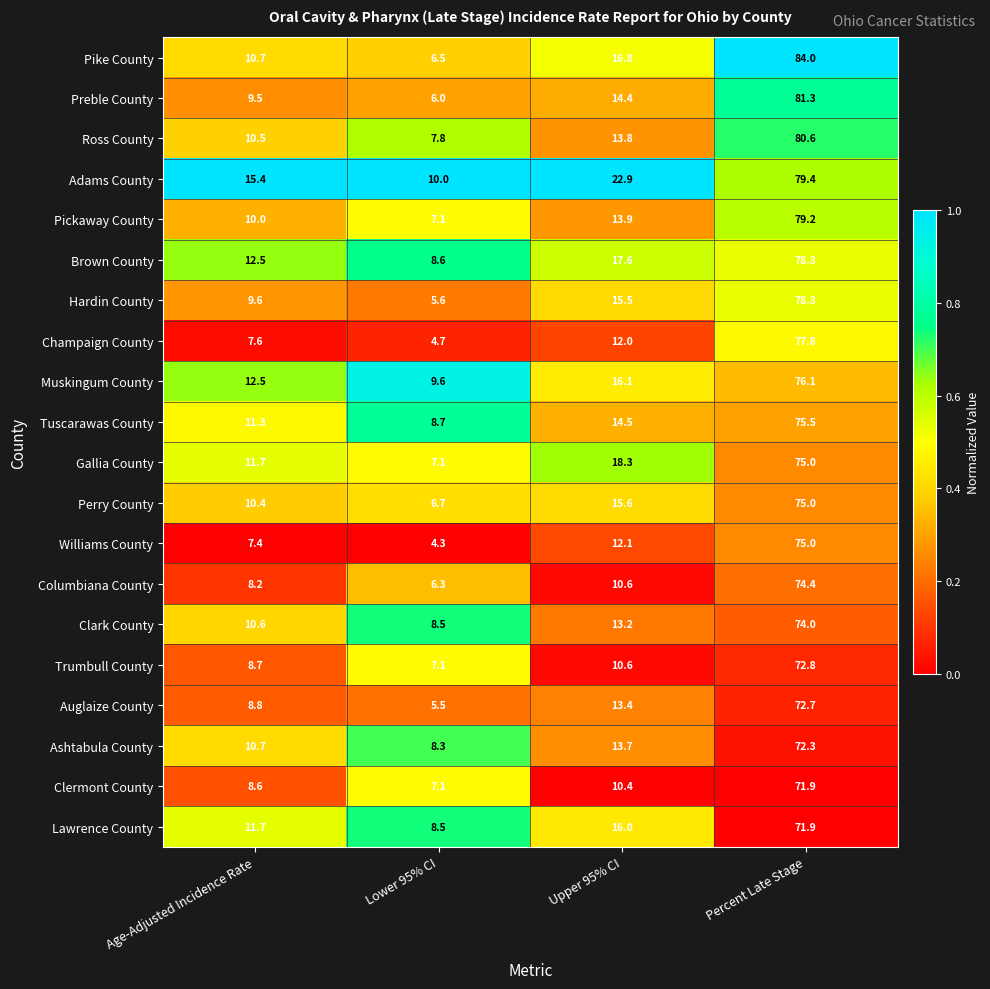

What is the smallest value displayed?

4.3